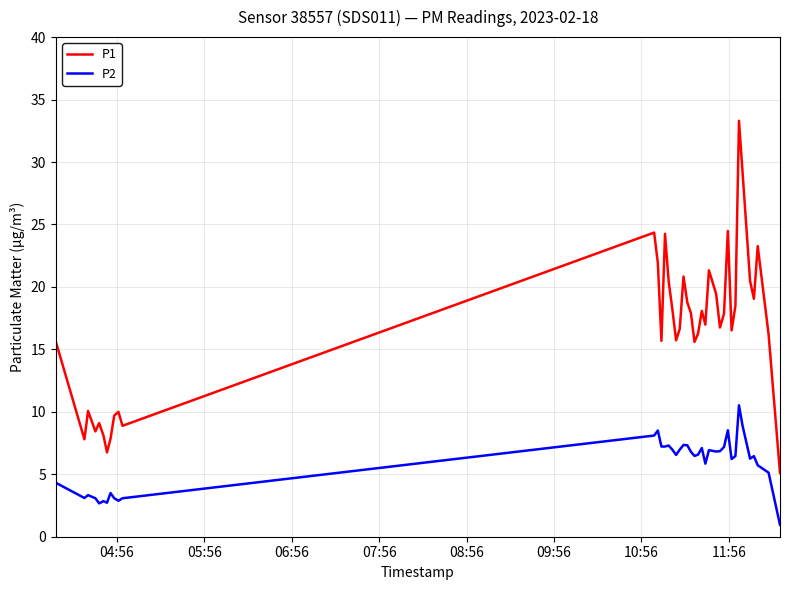

List the series in order of their peak value, lowest first.

P2, P1